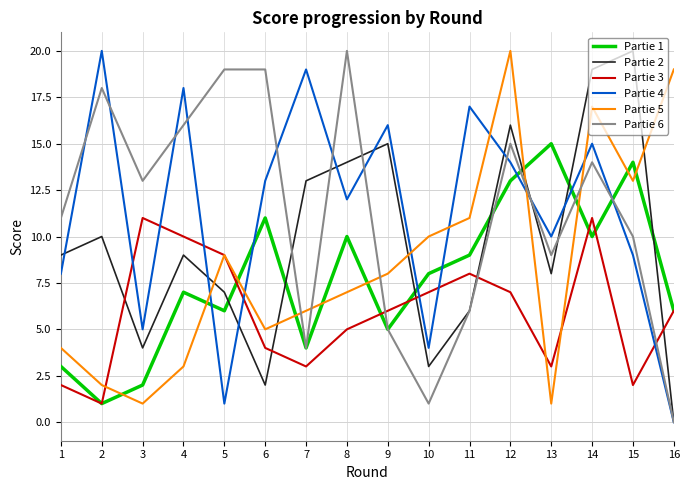

Between which two adjacent categories do Partie 3 and Partie 6 first intersect?

8 and 9